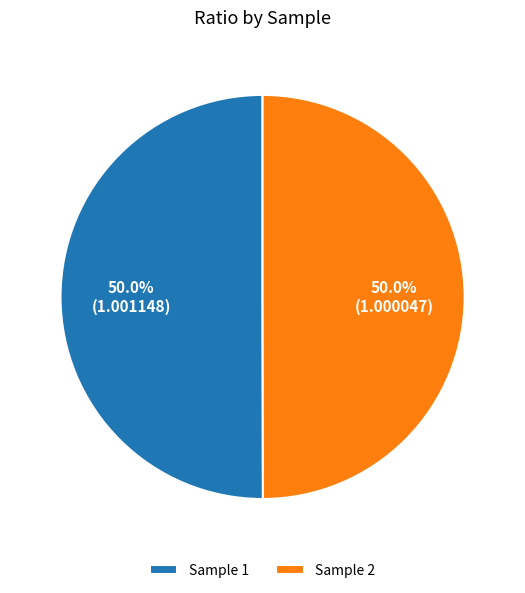

To the nearest percent, what is the average slice percentage?

50%